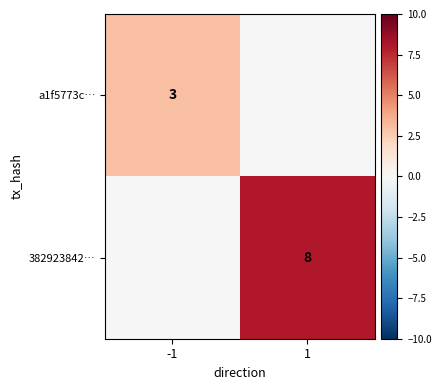

At how many categories does at least one series exceed 7?

1